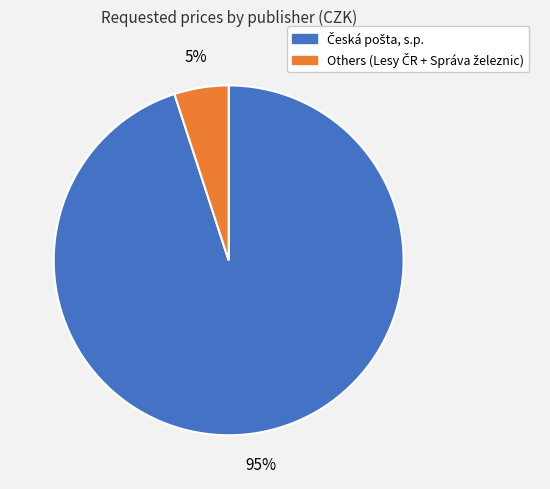

Does any single category account for the majority?

Yes